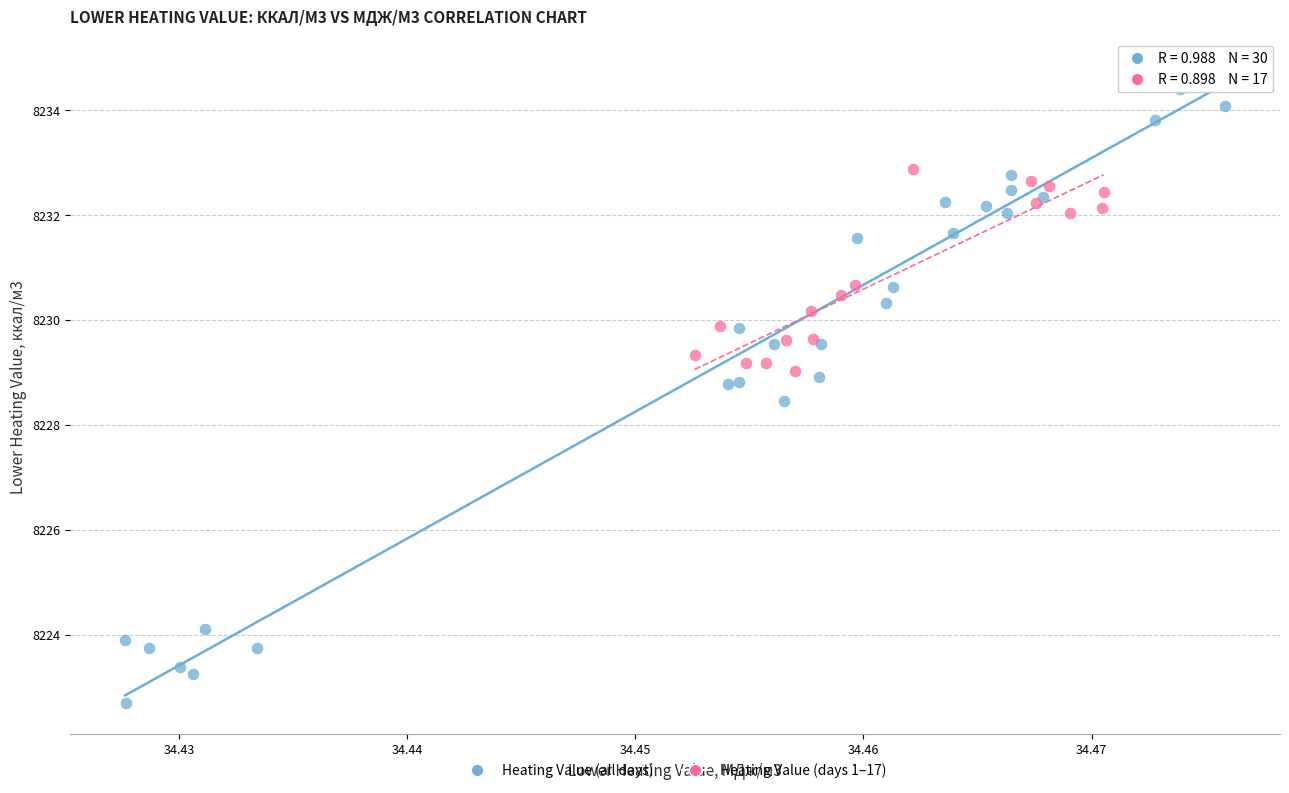

Which series contains the highest Y value?

Heating Value (all days)